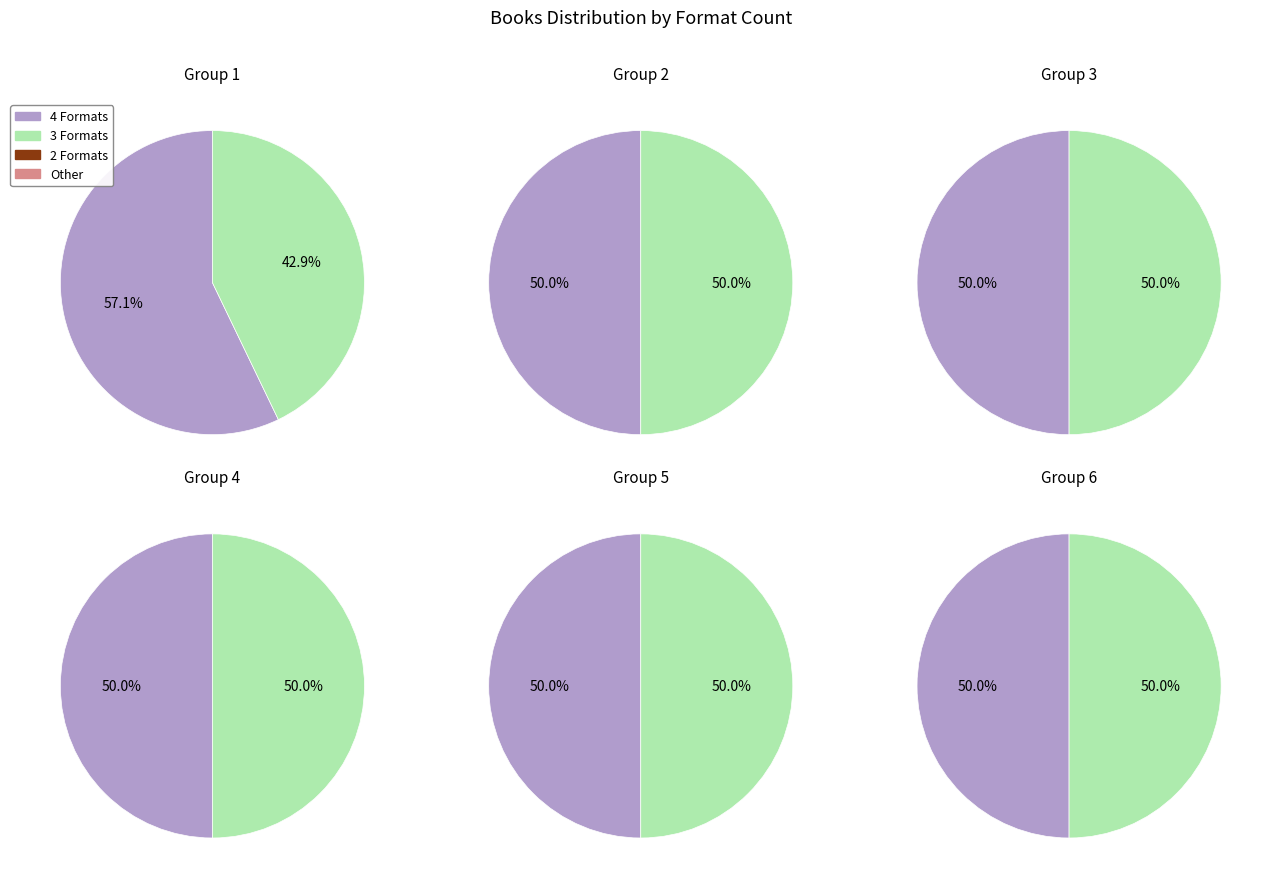

Is it true that Teeth is 17% of the pie?

False